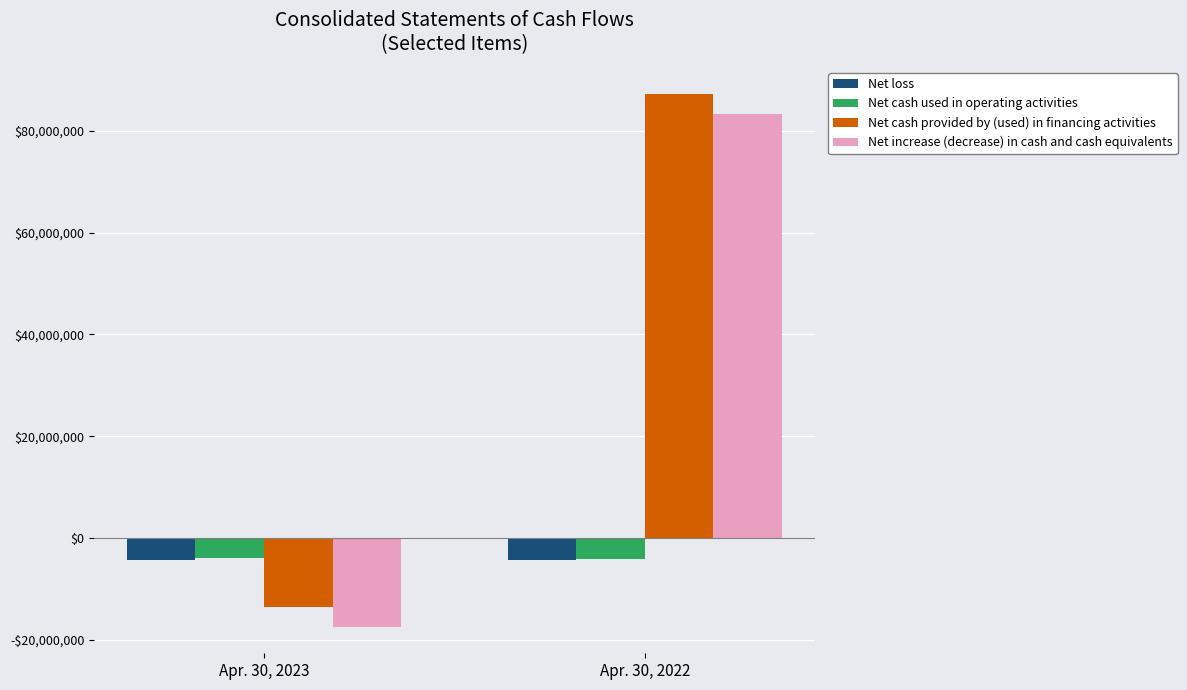

Between Apr. 30, 2023 and Apr. 30, 2022, which series saw the biggest shift?

Net cash provided by (used) in financing activities